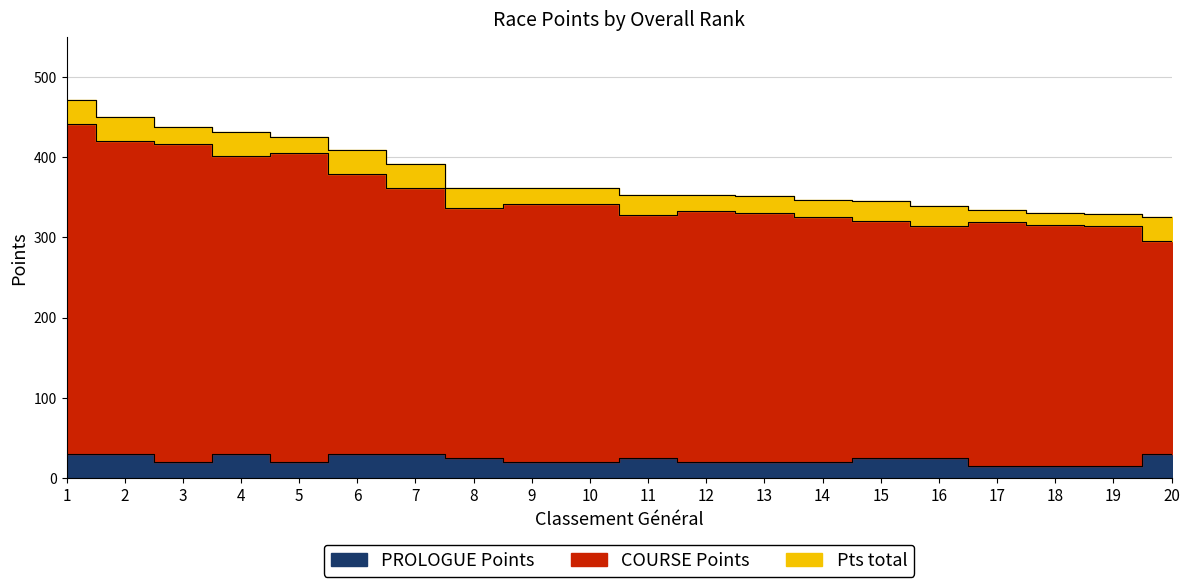

At which label does COURSE Points first exceed 337?

1